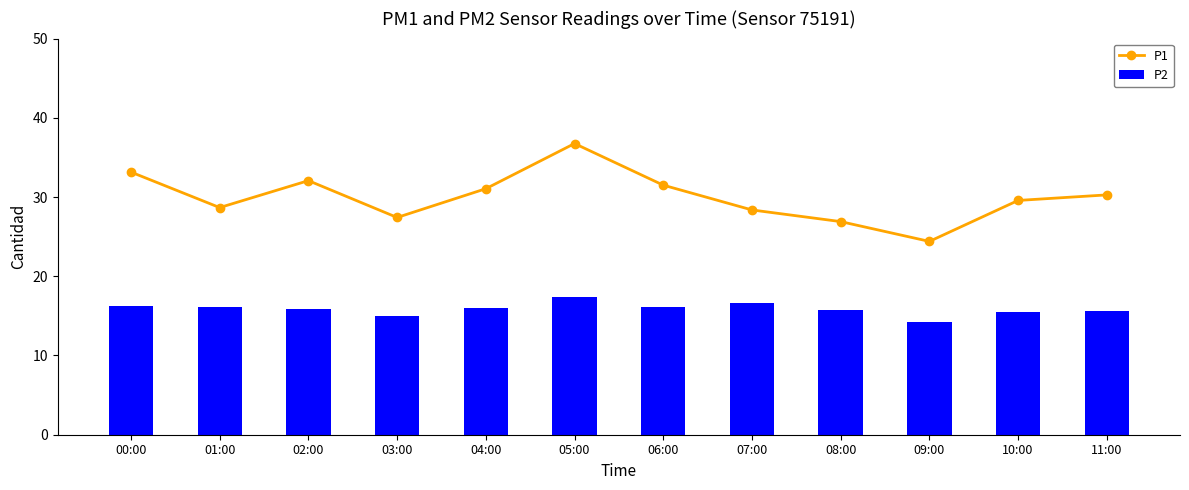

How many categories are shown in the chart?

12